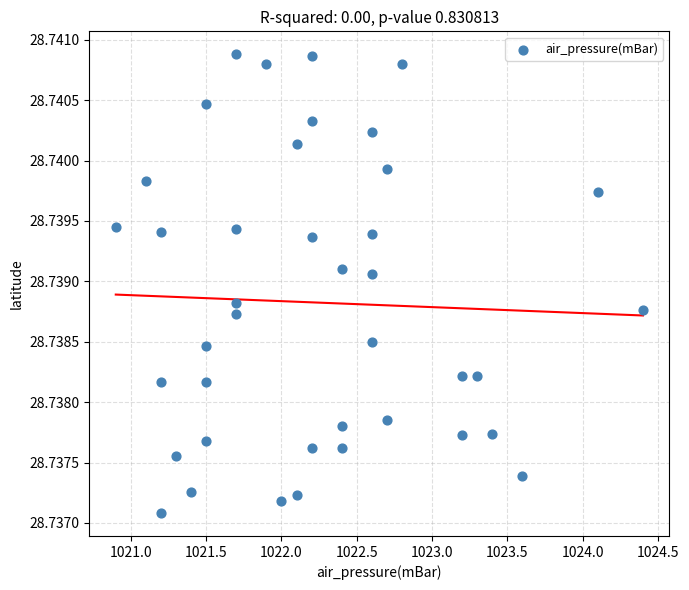

What is the range of X values (max minus min)?

3.5